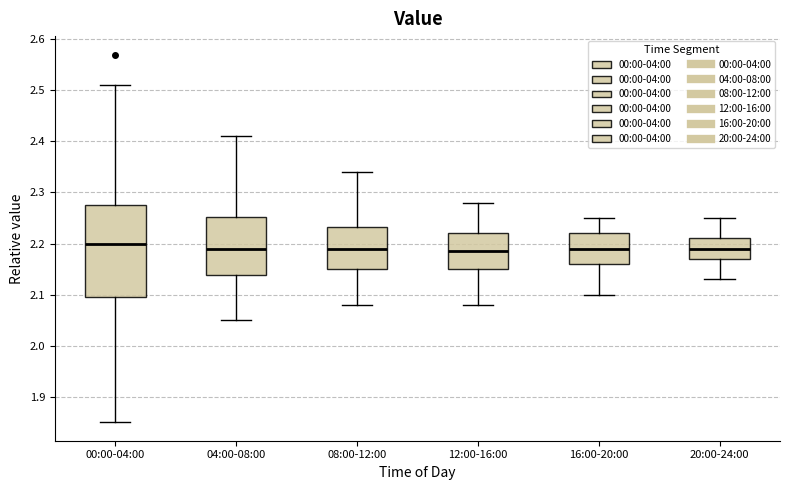

Where does the upper whisker of the box for 12:00-16:00 end on the y-axis? The values are not printed on the chart, so give them approximately, as read against the axis.

2.28